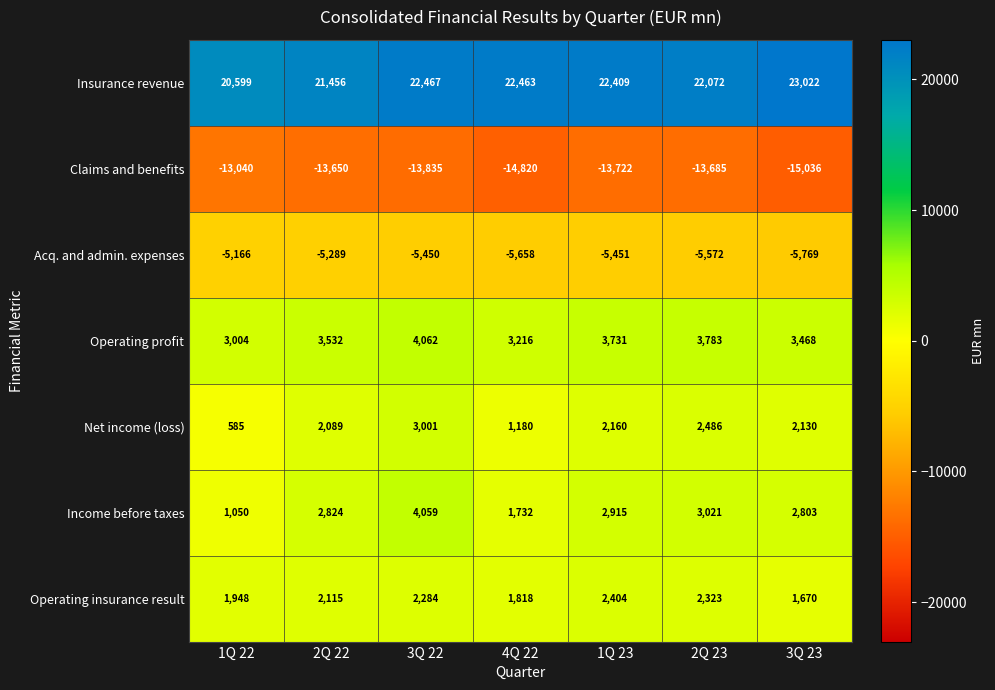

The Insurance revenue series shows 23022 at 3Q 23. True or false?

True